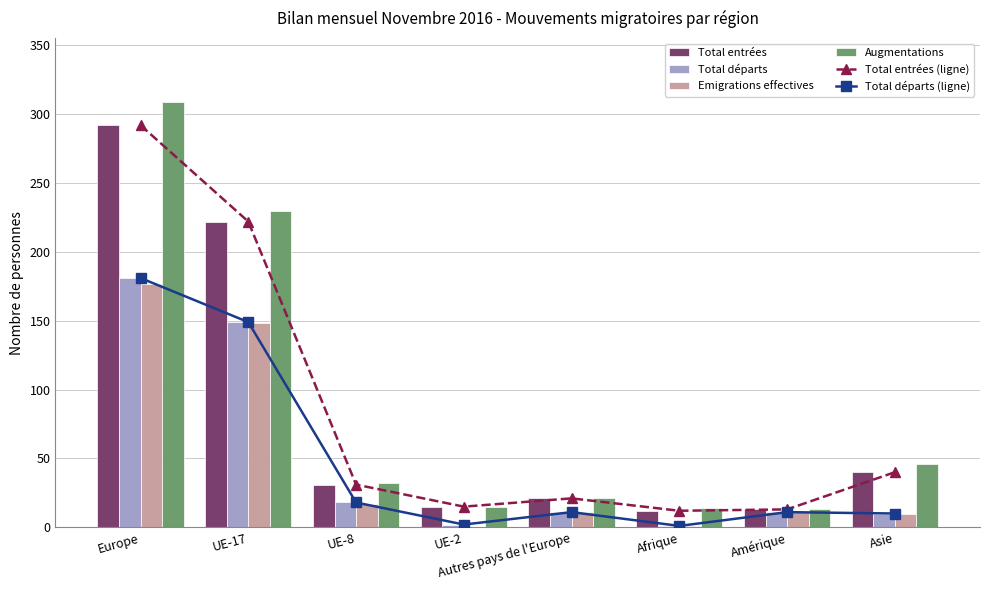

At which category is the sum across all series the highest?

Europe